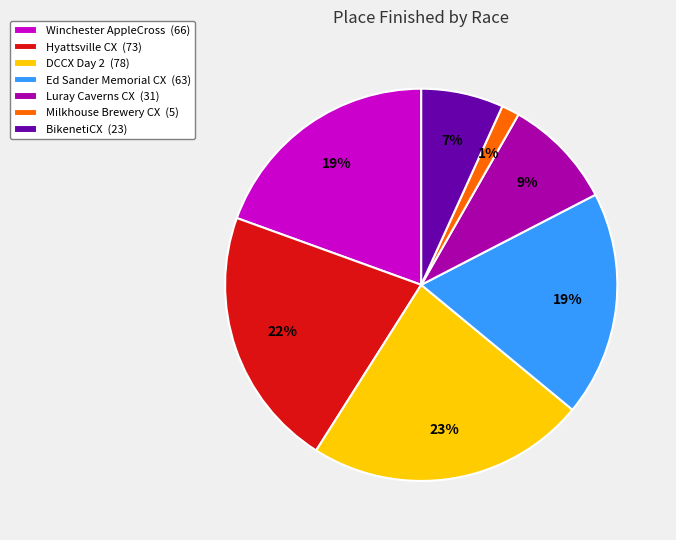

To the nearest percent, what portion does Milkhouse Brewery CX represent?

1%